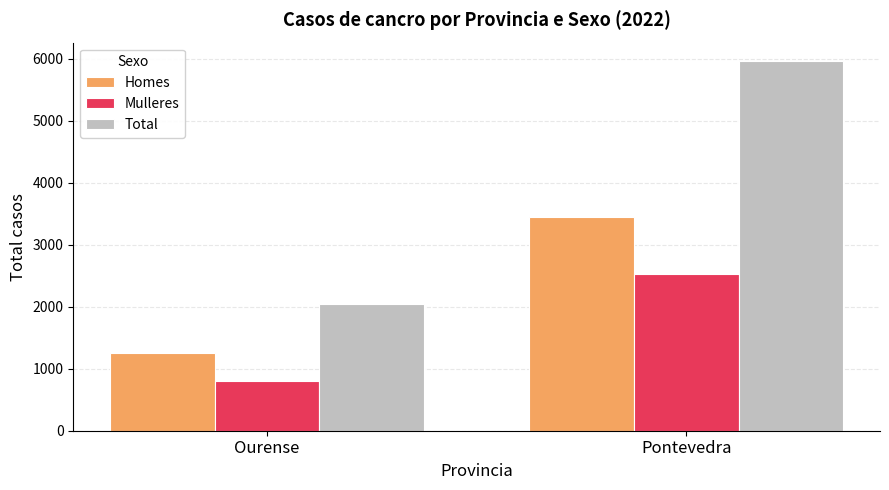

What is the spread (max minus min) of values at Ourense?

1250